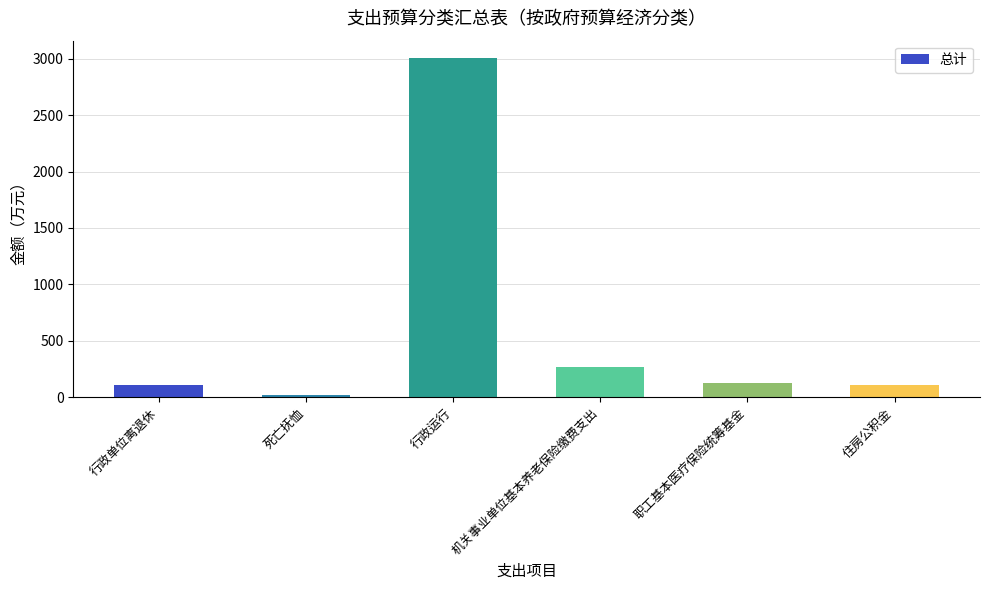

Count the number of data series in this chart.

1